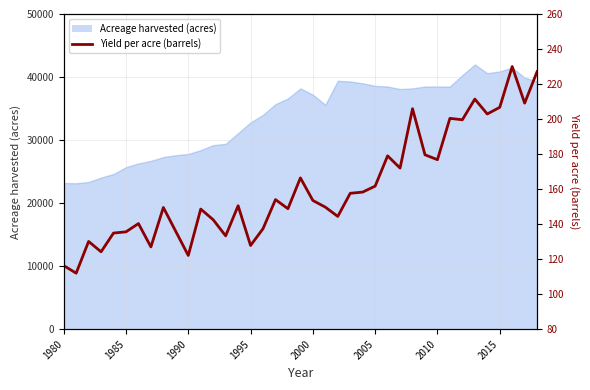

What is the sum of all values?

6262.8